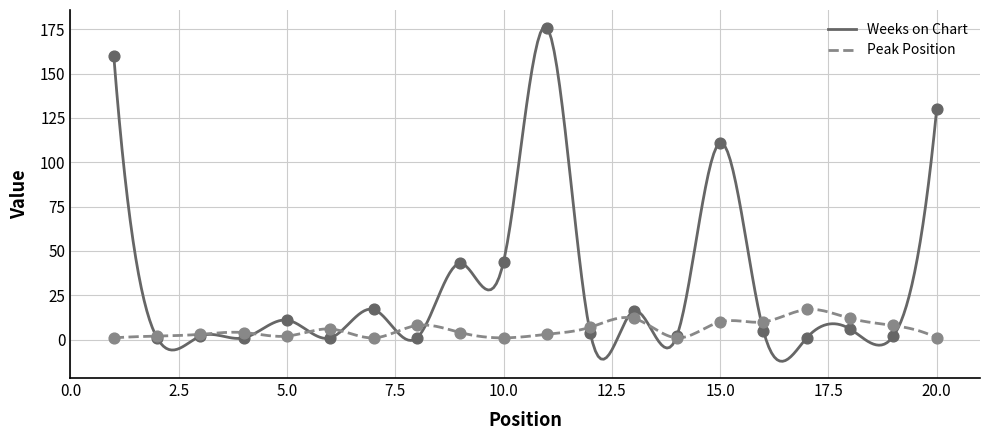

At which category is the sum across all series the highest?

11